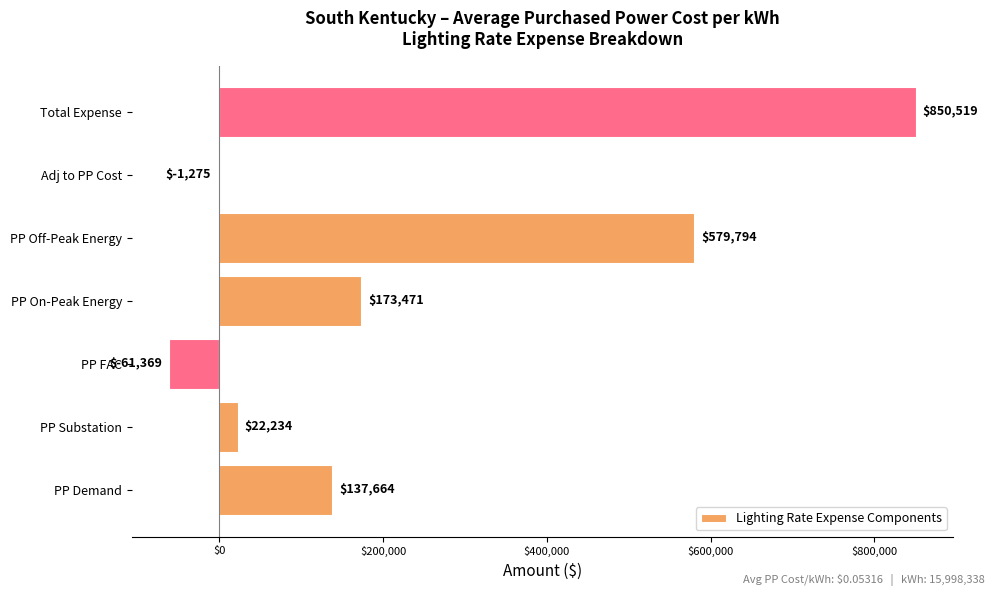

How many series are shown in this chart?

1